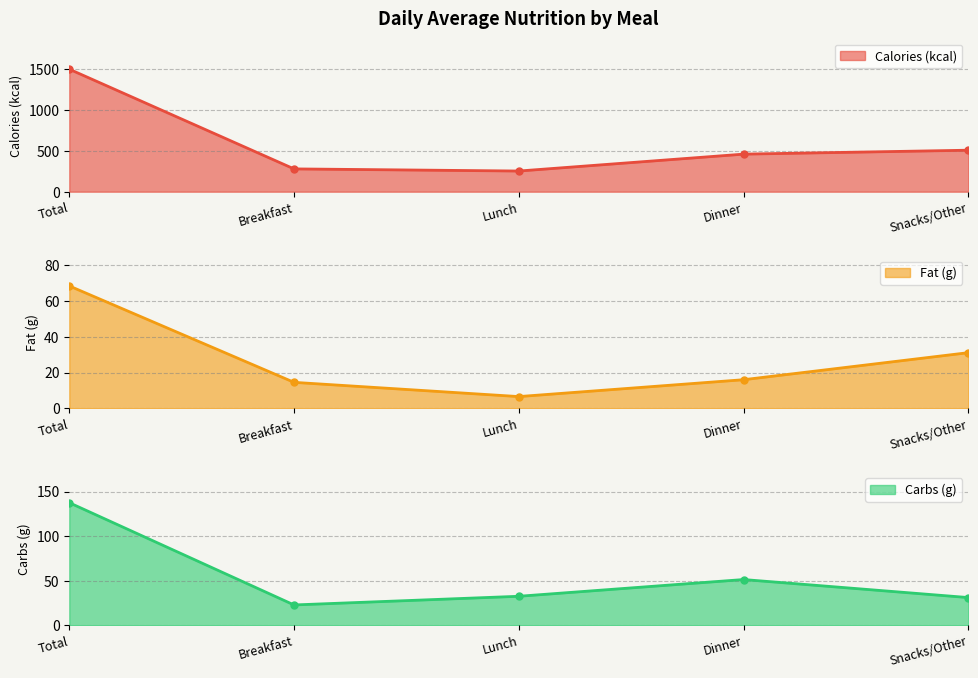

What is the sum of all Calories (kcal) values?

2988